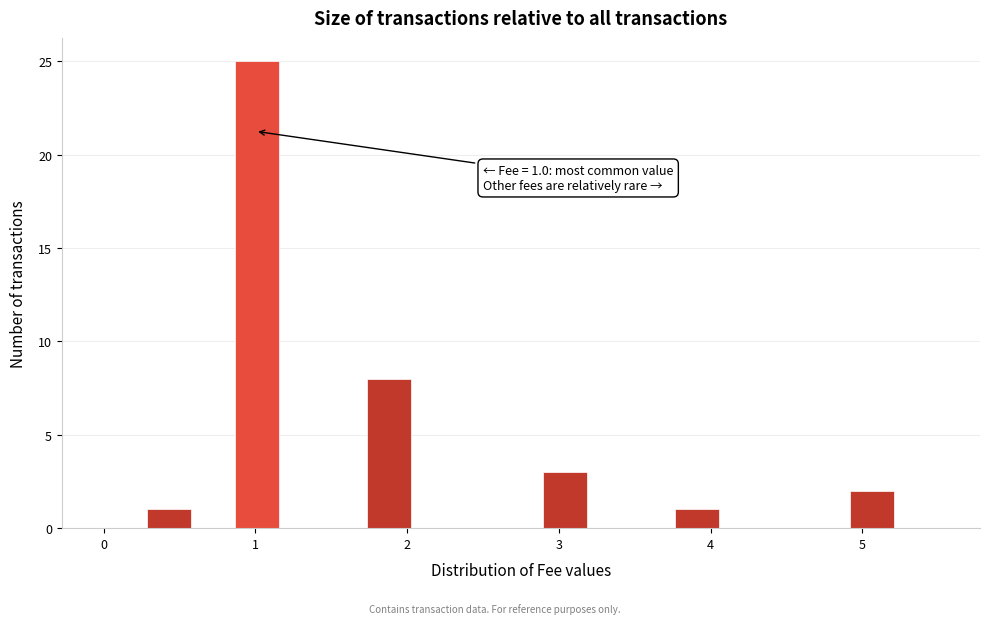

Around what value on the x-axis is the tallest bar? Give the approximate position of its centre, as read against the axis.

1.0